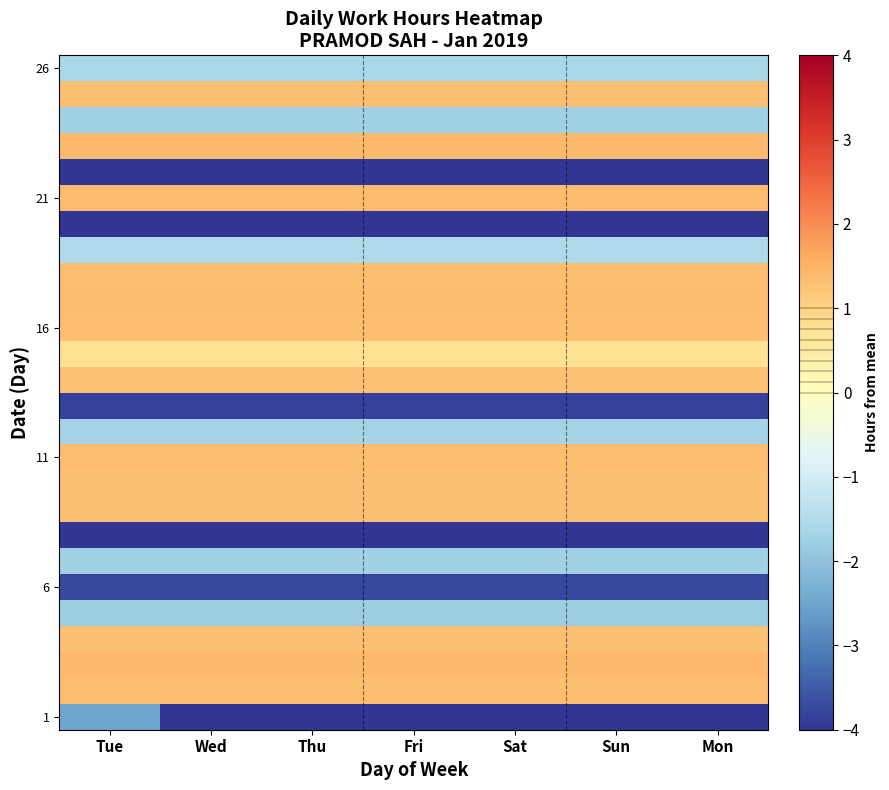

What is the difference between the highest and lowest values at Mon?

14.3